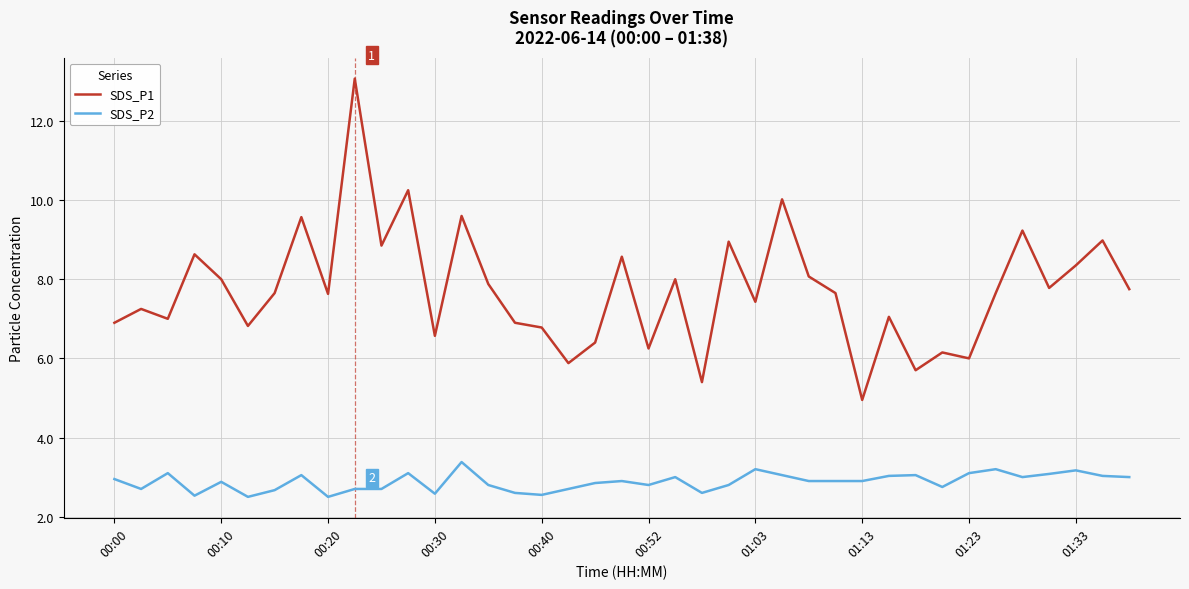

At how many categories does at least one series exceed 12?

1